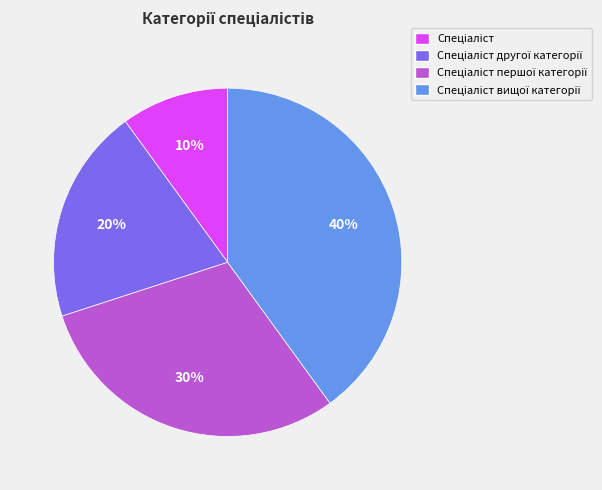

To the nearest percent, what is the difference between the largest and smallest slice percentages?

30%